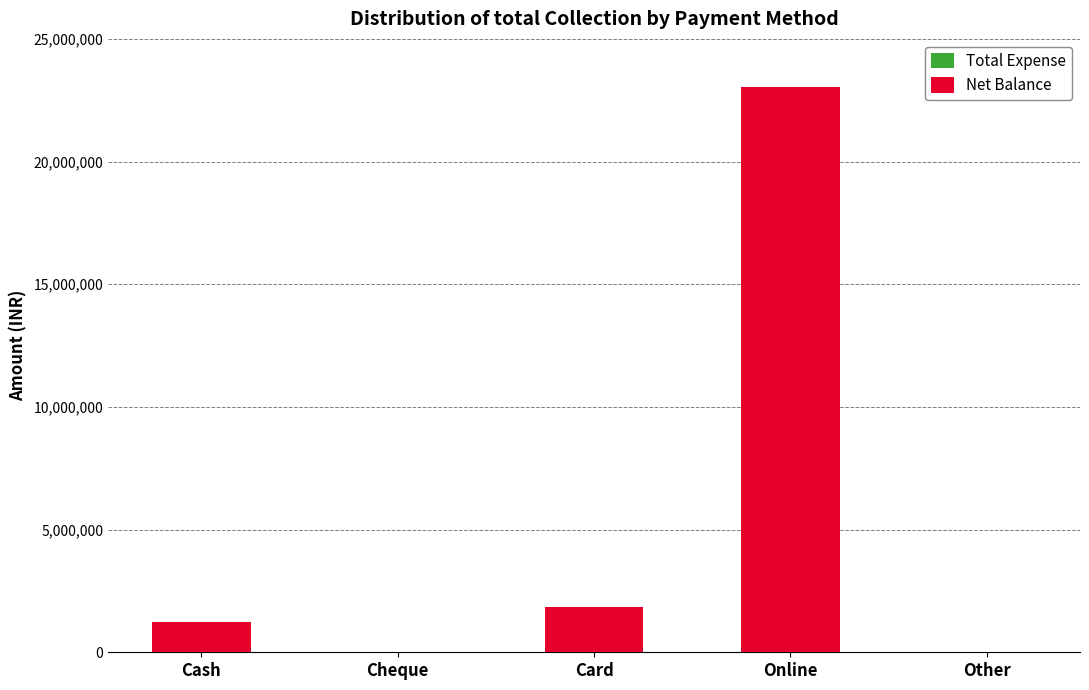

The value at Cash is 1222599. True or false?

True